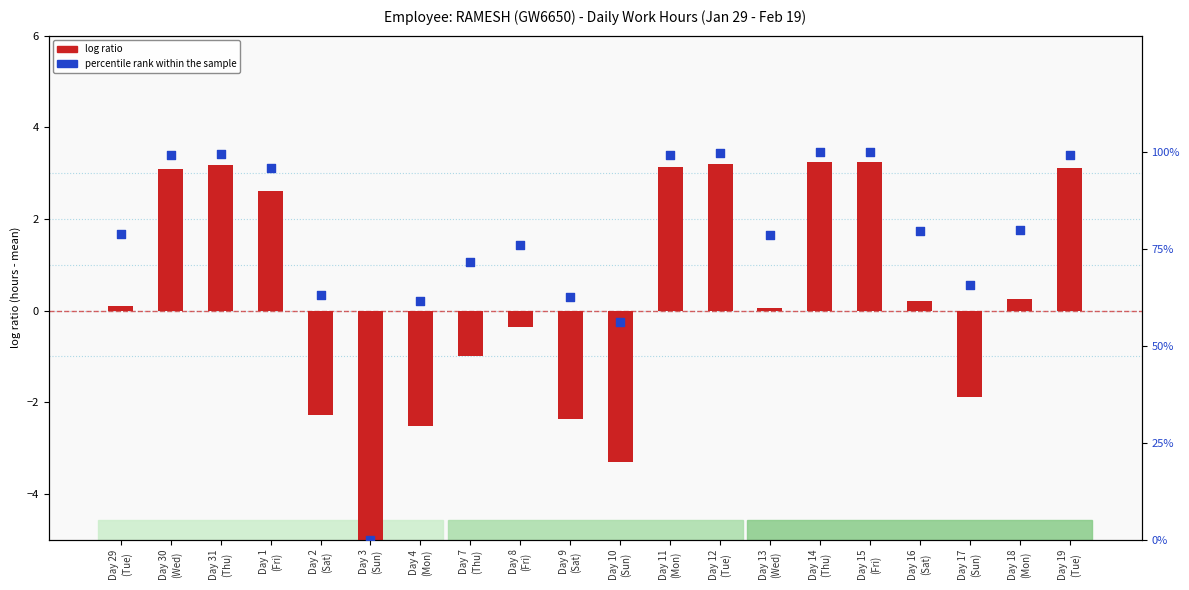

Which series has the widest spread of Y values?

percentile rank within the sample